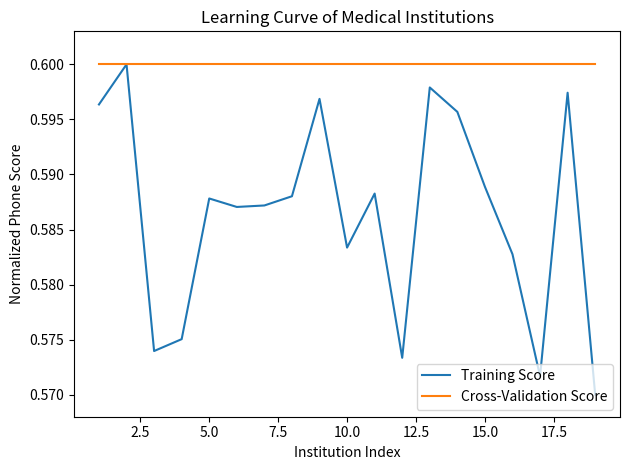

Does the chart display data point markers on the line(s)?

No